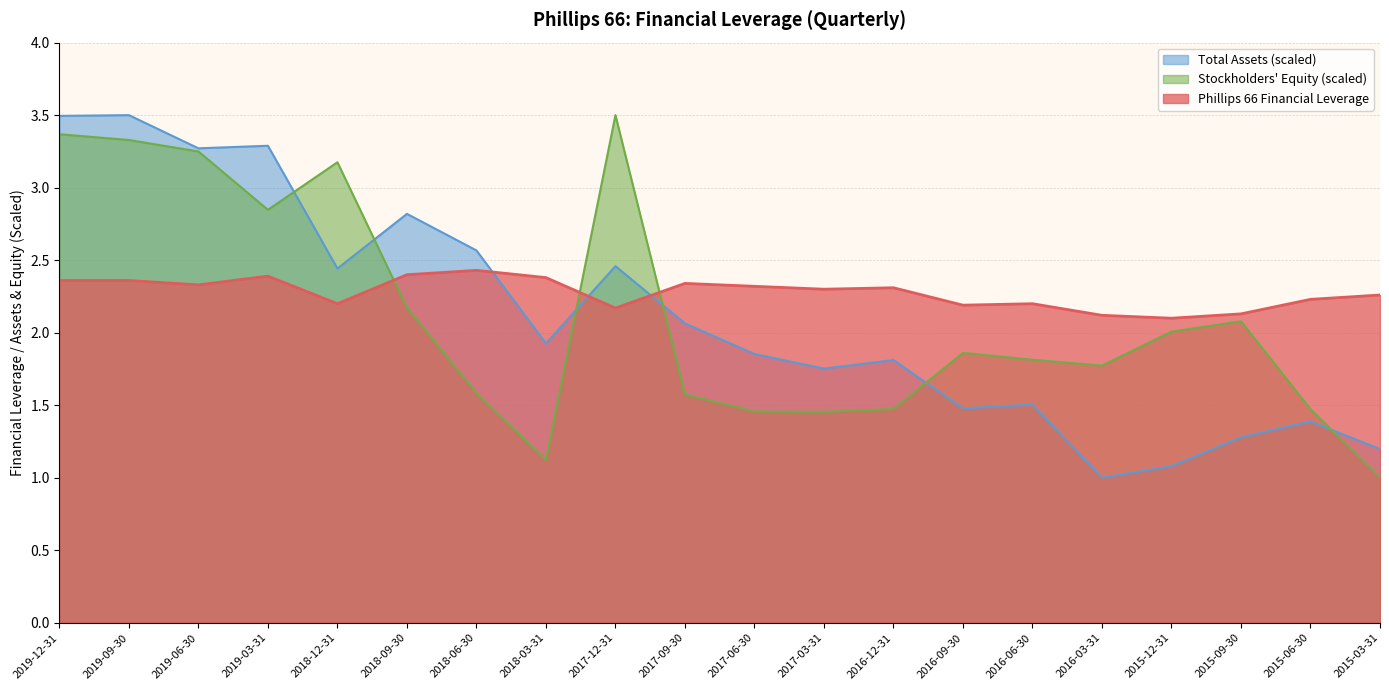

What is the average value of the Phillips 66 series?

2.3